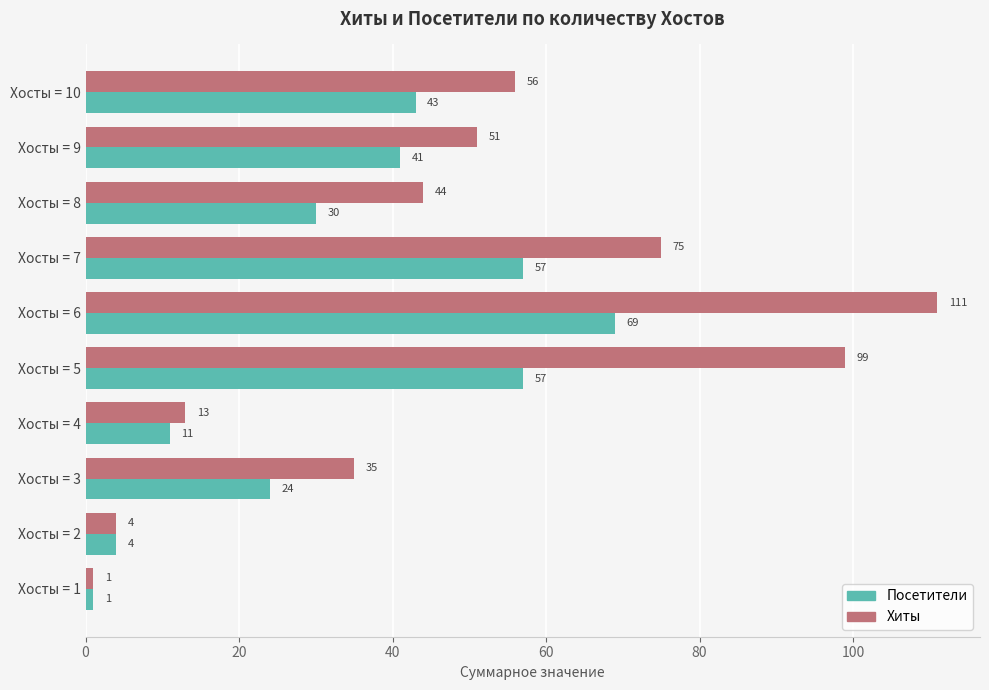

List the labels in order of Хиты value, largest first.

Хосты = 6, Хосты = 5, Хосты = 7, Хосты = 10, Хосты = 9, Хосты = 8, Хосты = 3, Хосты = 4, Хосты = 2, Хосты = 1